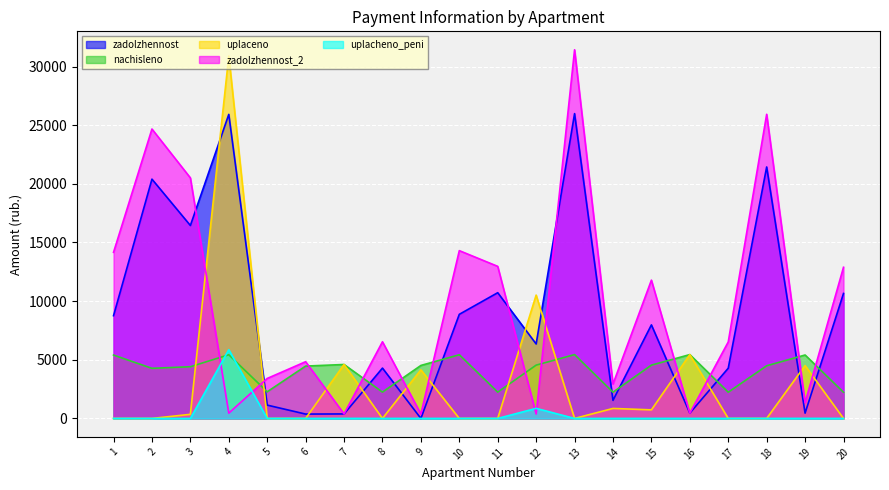

At which label does nachisleno reach its minimum?

20